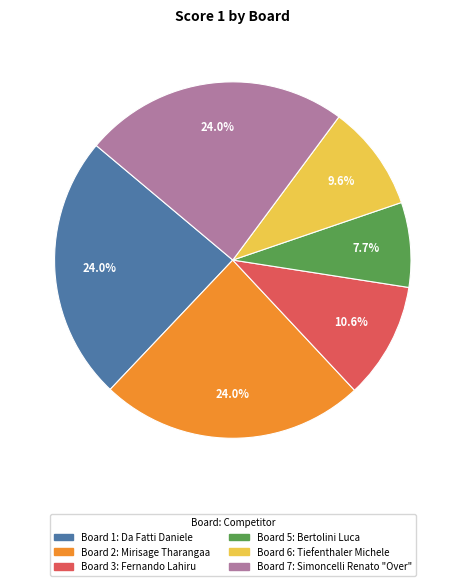

Does any single category account for the majority?

No